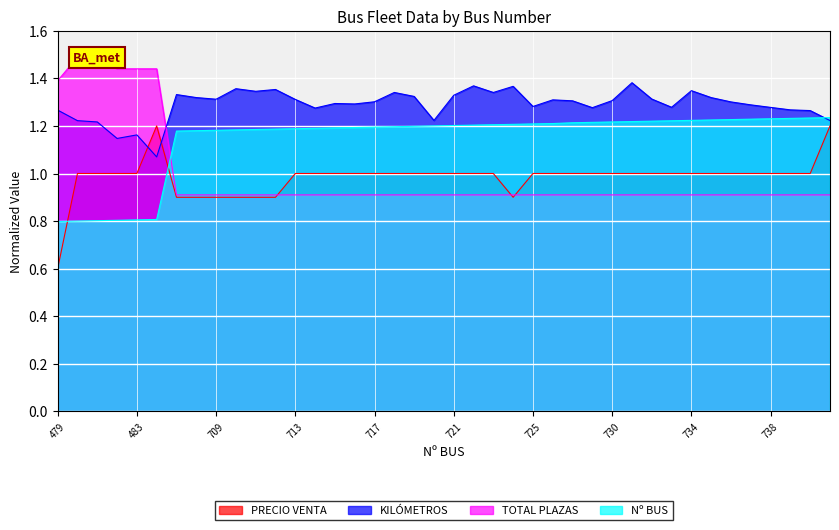

What is the average value of the KILÓMETROS series?

1.3